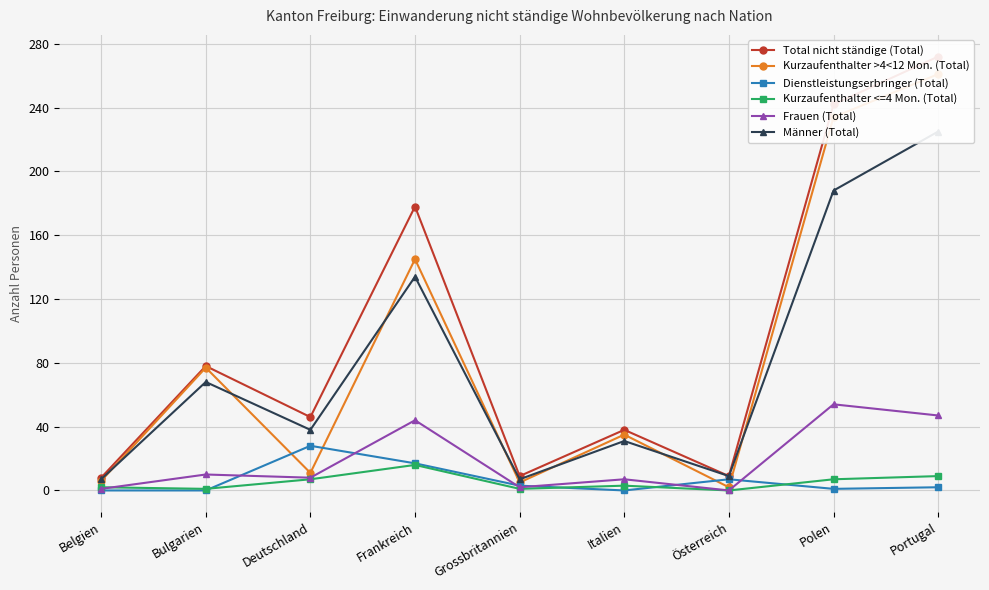

What is the approximate value of Frauen (Total) at Portugal, to the nearest 10?

50